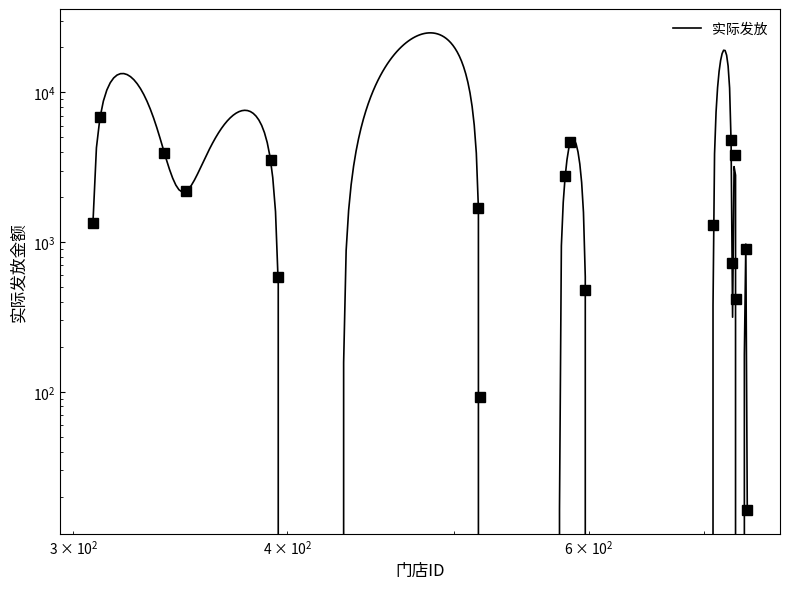

What is the approximate value at 741?

897.6